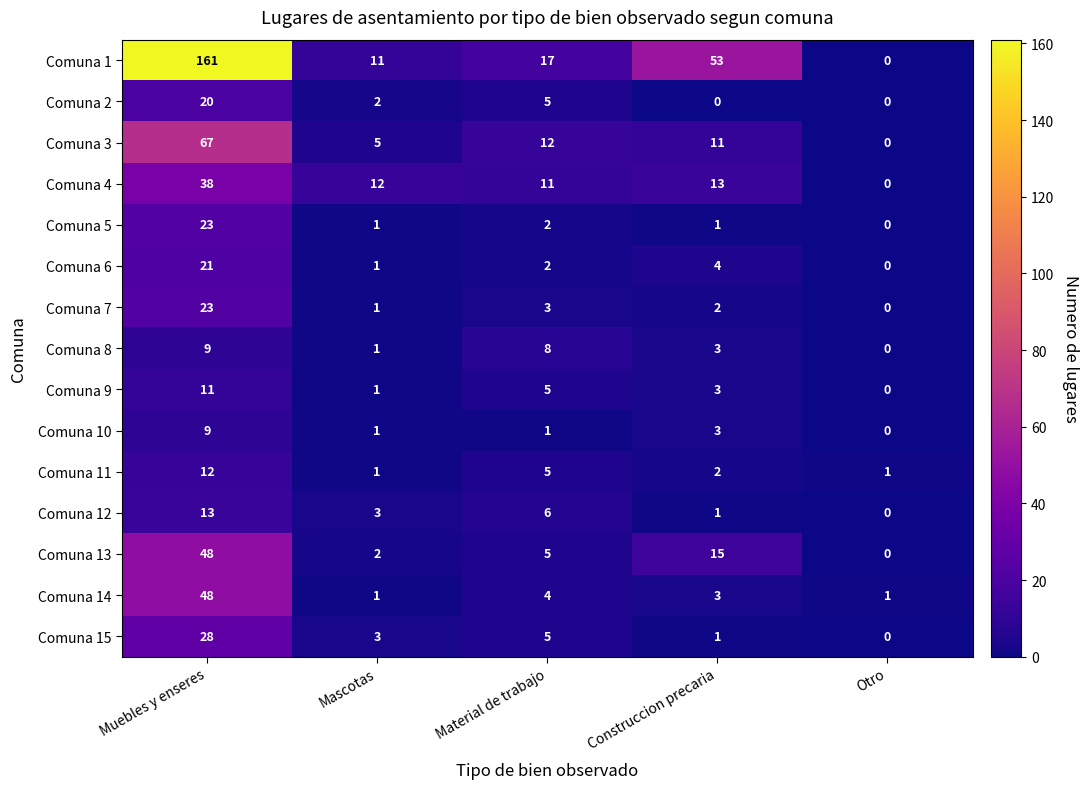

How many series are shown in this chart?

15